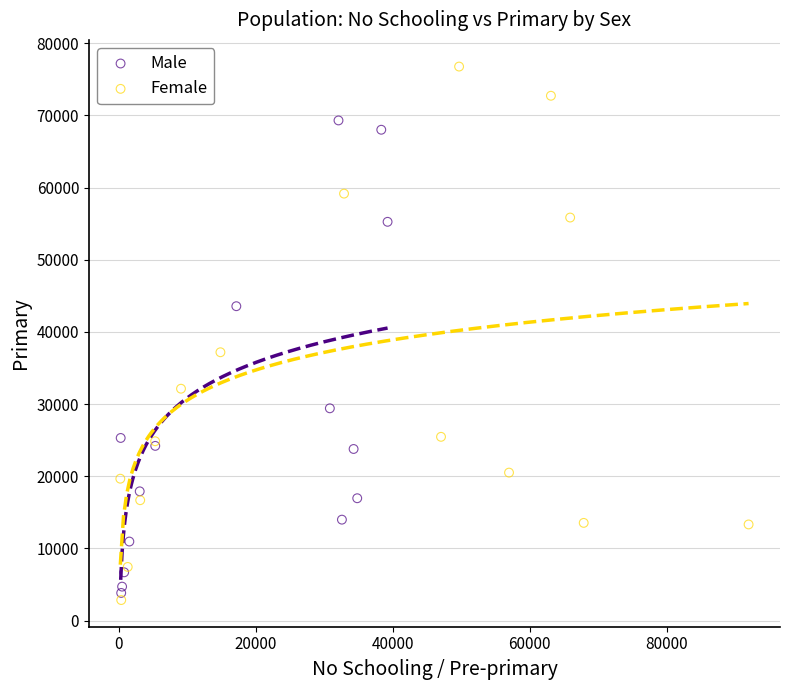

Which series has the widest spread of Y values?

Female